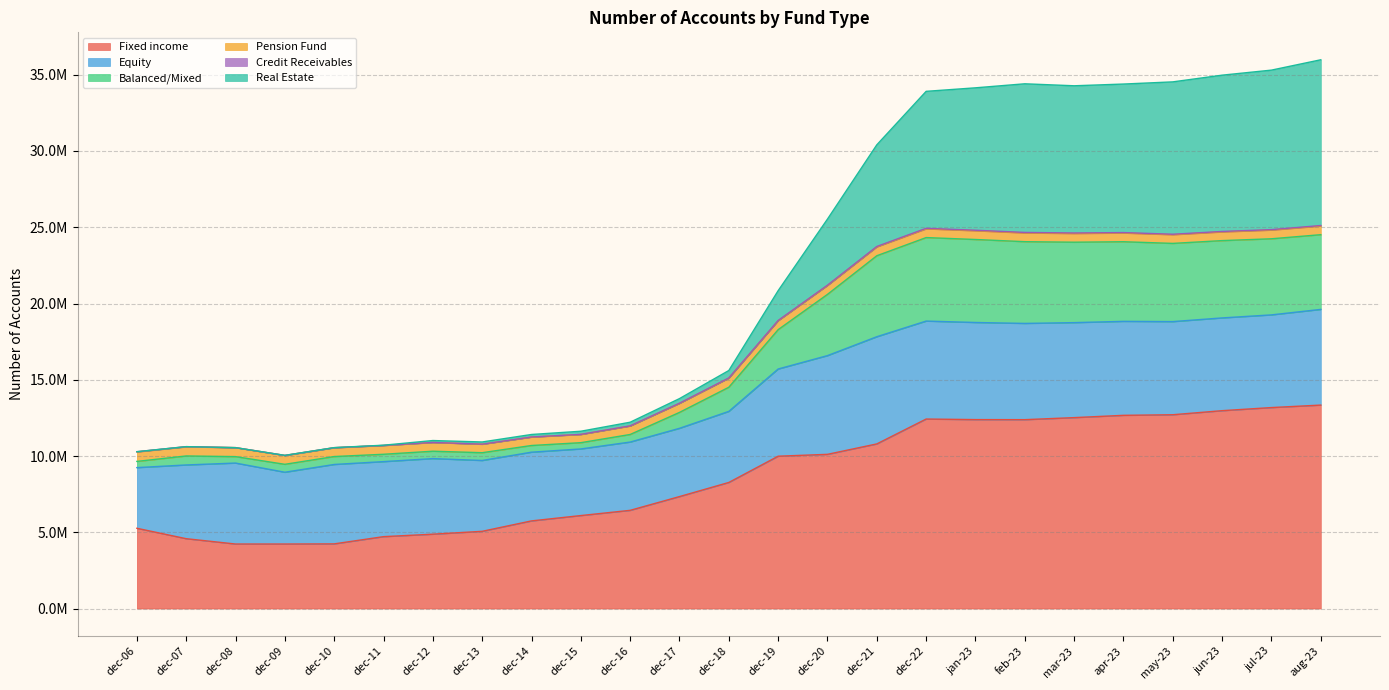

Does the chart have visible grid lines?

Yes